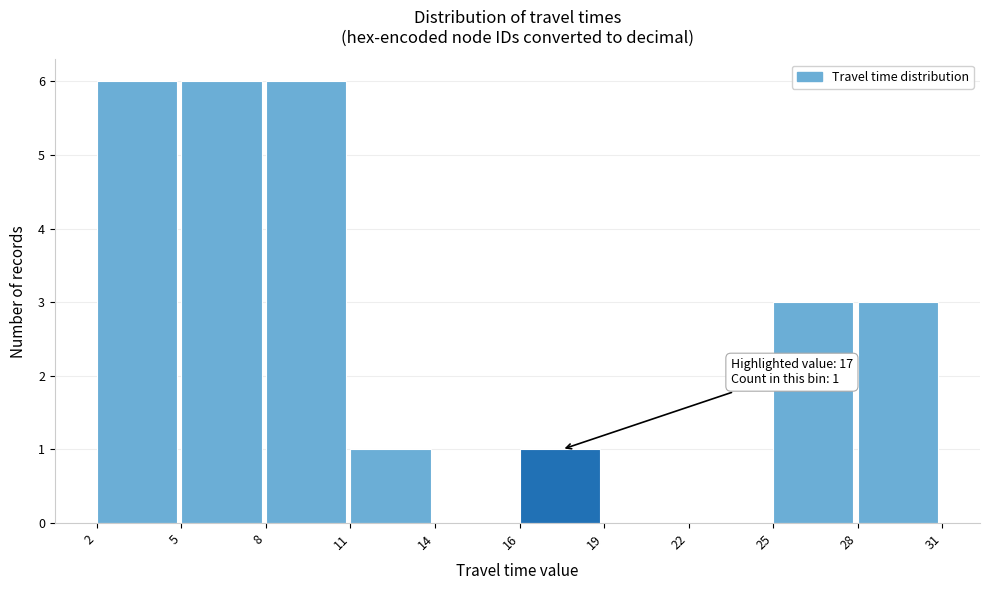

Reading left to right, what are all the values shown in this chart?

2=6	5=6	8=6	11=1	14=0	16=1	19=0	22=0	25=3	28=3